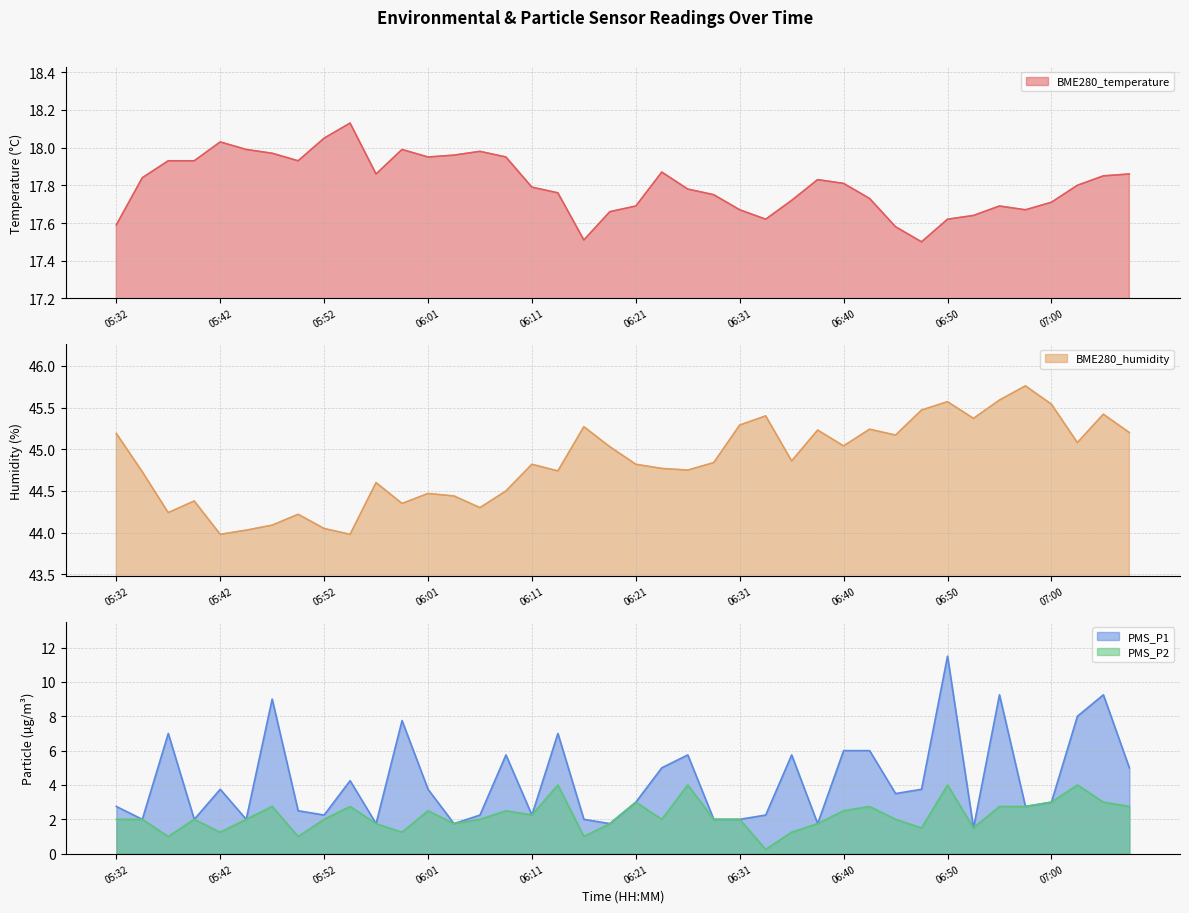

Where does the BME280_humidity series first go above 44?

05:32